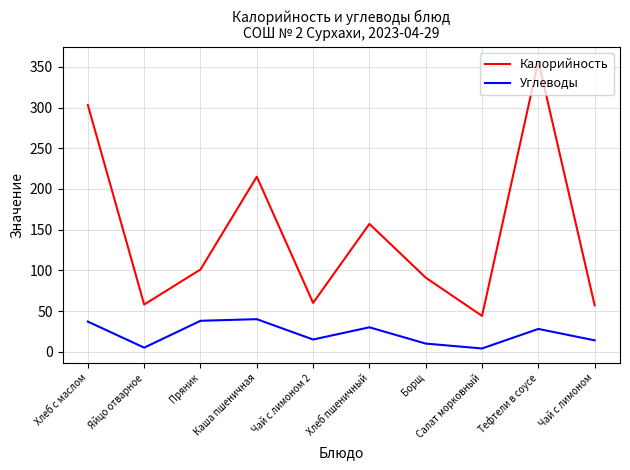

What are all the series names shown in the legend?

Калорийность, Углеводы